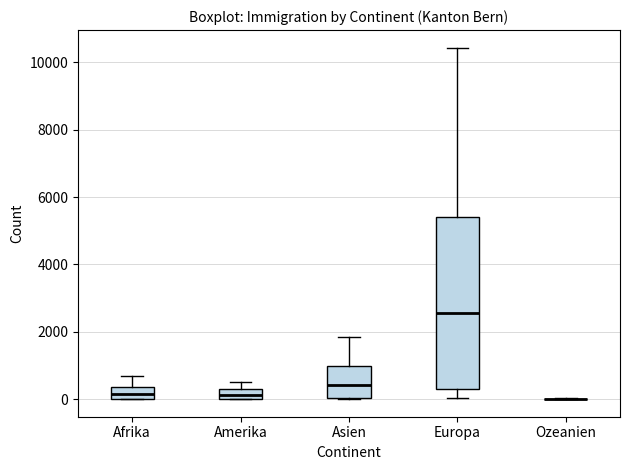

Comparing the boxes themselves (not the whiskers), which one is the tallest?

Europa